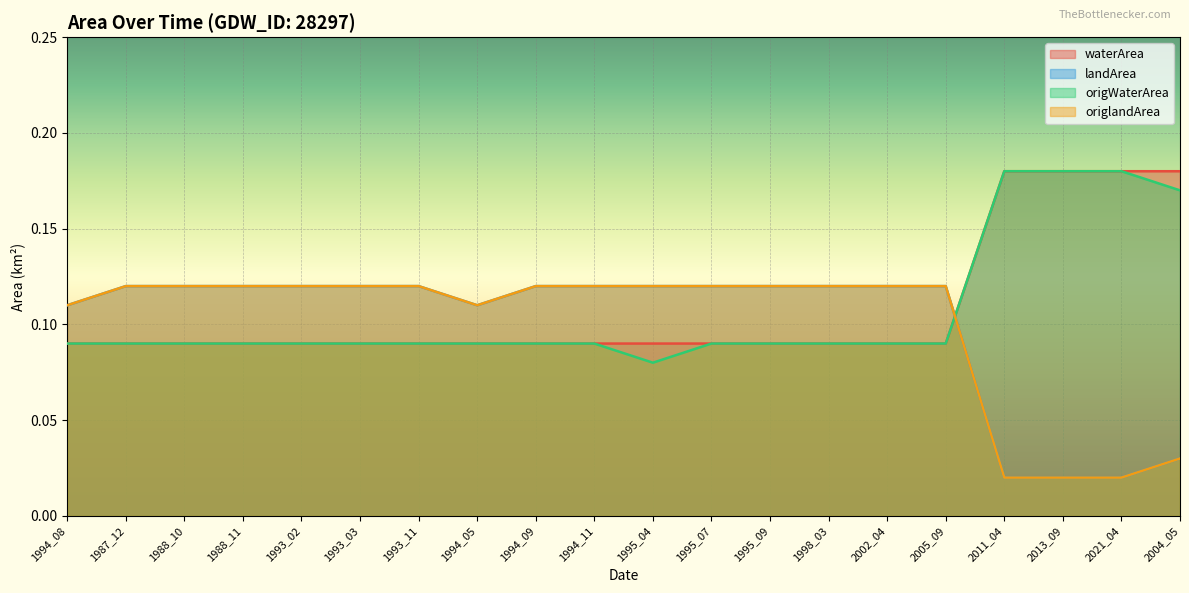

True or false: origlandArea has a value of 0.1 at 1988_11.

True